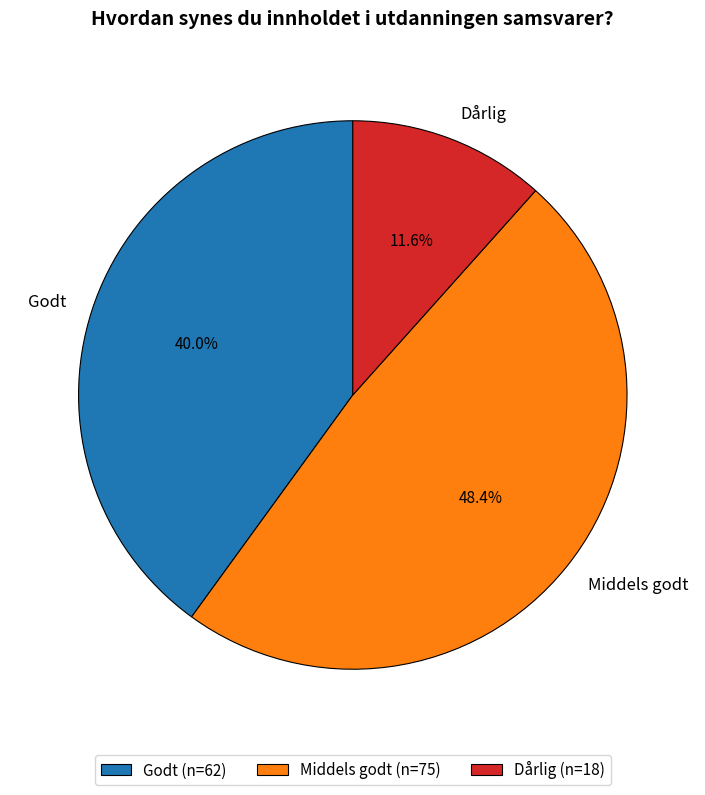

Is there a majority slice in this chart?

No